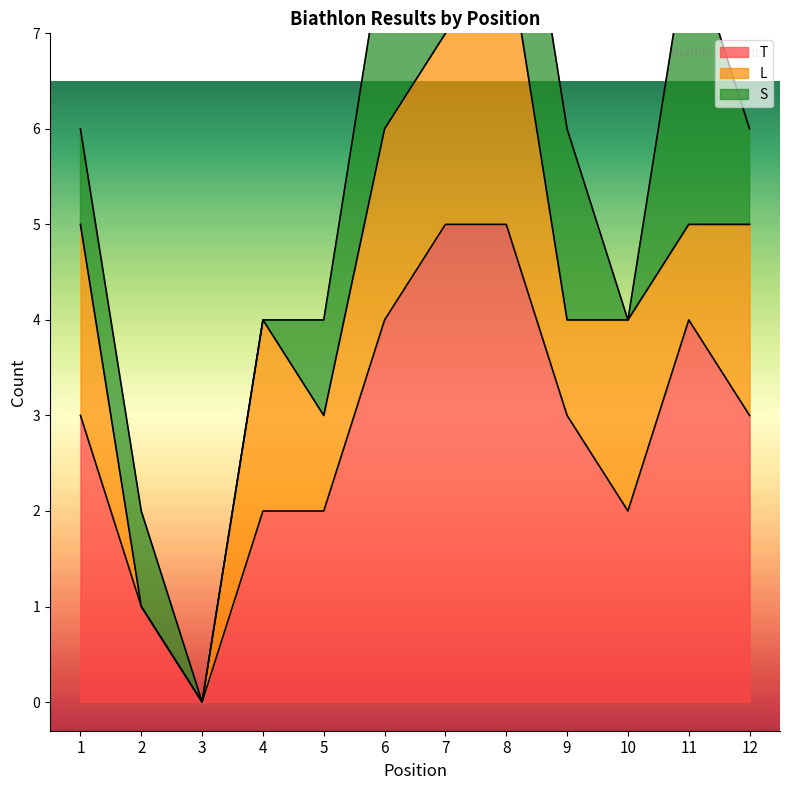

Where is S nearest to the value 1?

1